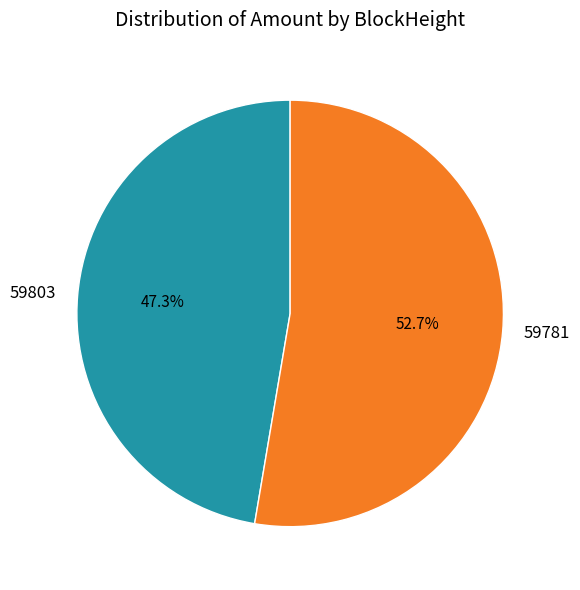

Rank the categories by value from lowest to highest.

59803, 59781